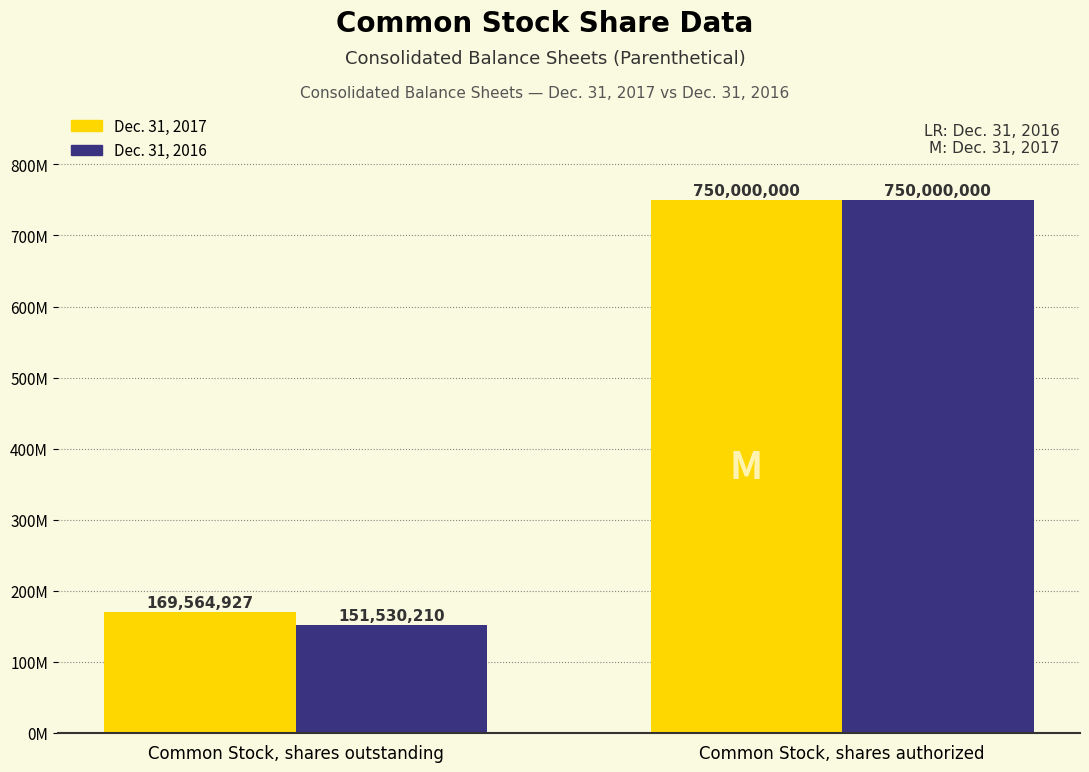

Where is Dec. 31, 2016 nearest to the value 450765105?

Common Stock, shares outstanding